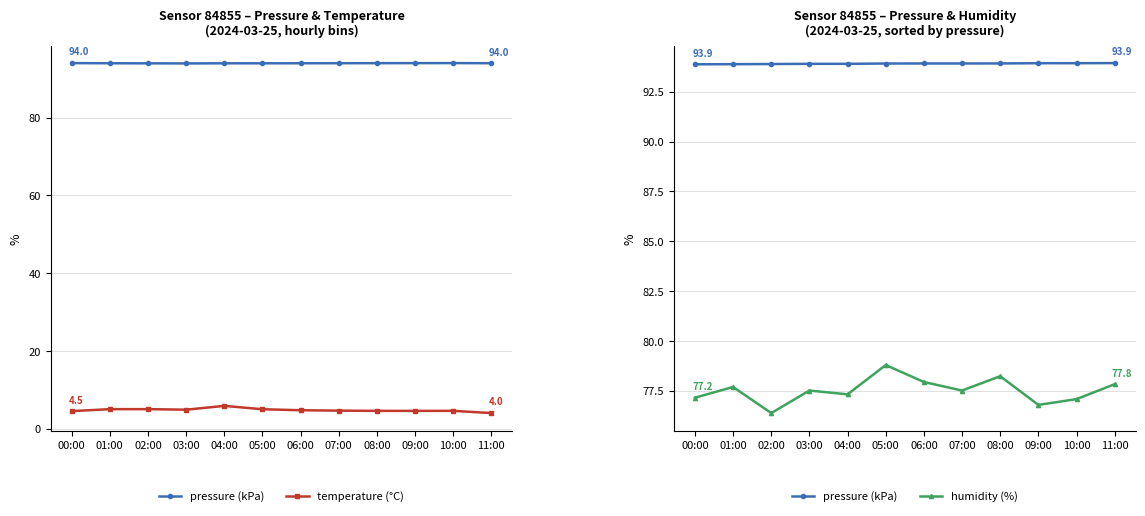

Reading left to right, list all the values displayed in this chart.

pressure (kPa): 93.9	93.9	93.9	93.9	93.9	93.9	93.9	93.9	93.9	93.9	93.9	93.9
temperature (°C): 4.5	5.0	5.0	4.9	5.9	5.0	4.8	4.7	4.6	4.6	4.6	4.0
humidity (%): 77.2	77.7	76.4	77.5	77.3	78.8	77.9	77.5	78.2	76.8	77.1	77.8